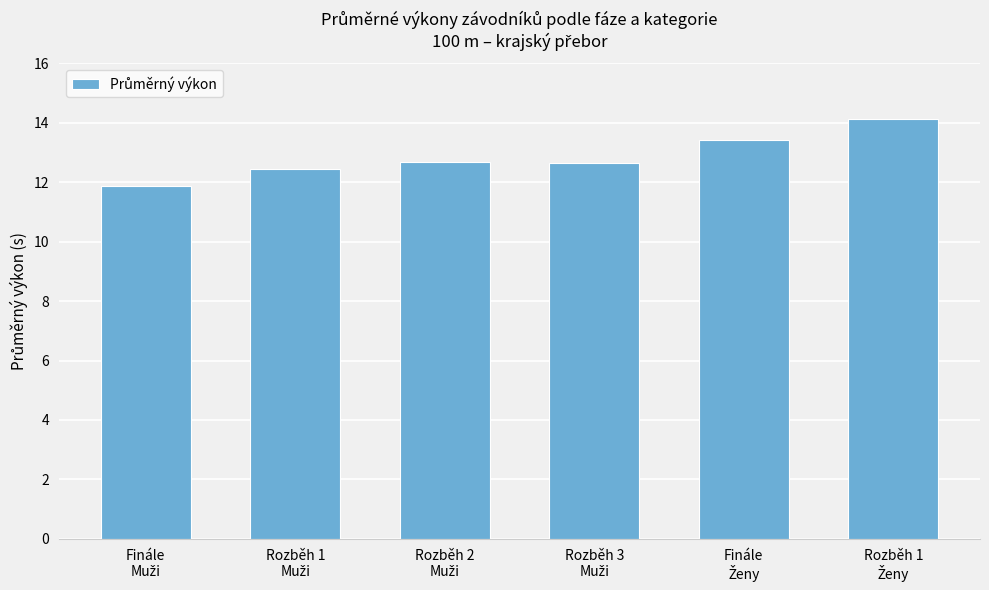

What is the greatest value displayed?

14.1